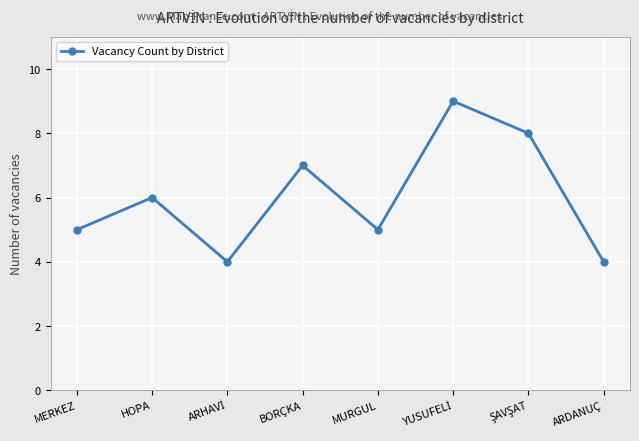

Reading right to left, extract all data points from this chart.

4	8	9	5	7	4	6	5